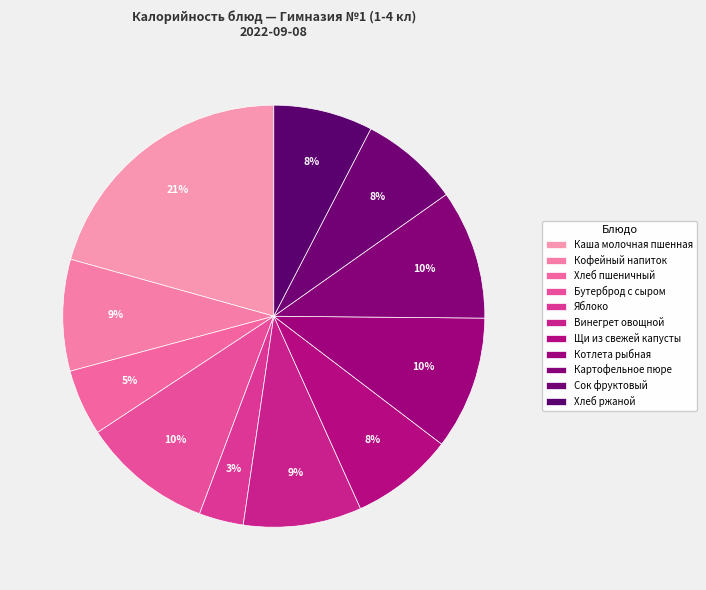

To the nearest percent, what percentage of the pie is Сок фруктовый?

8%